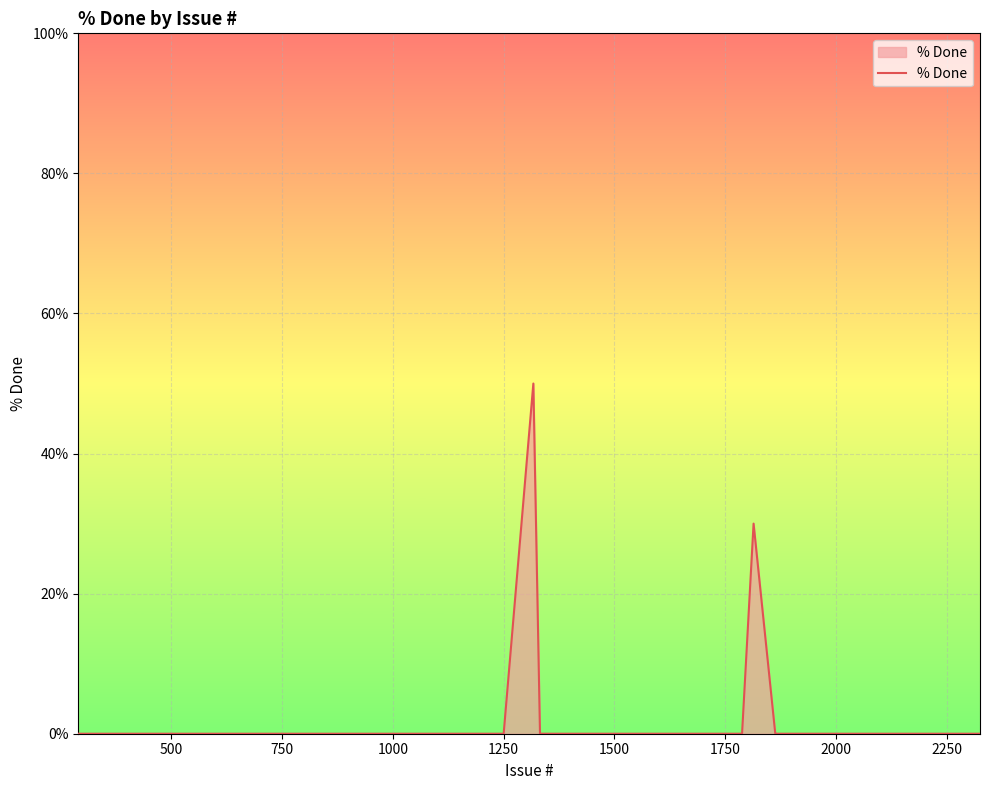

What is the maximum value shown in the chart?

50